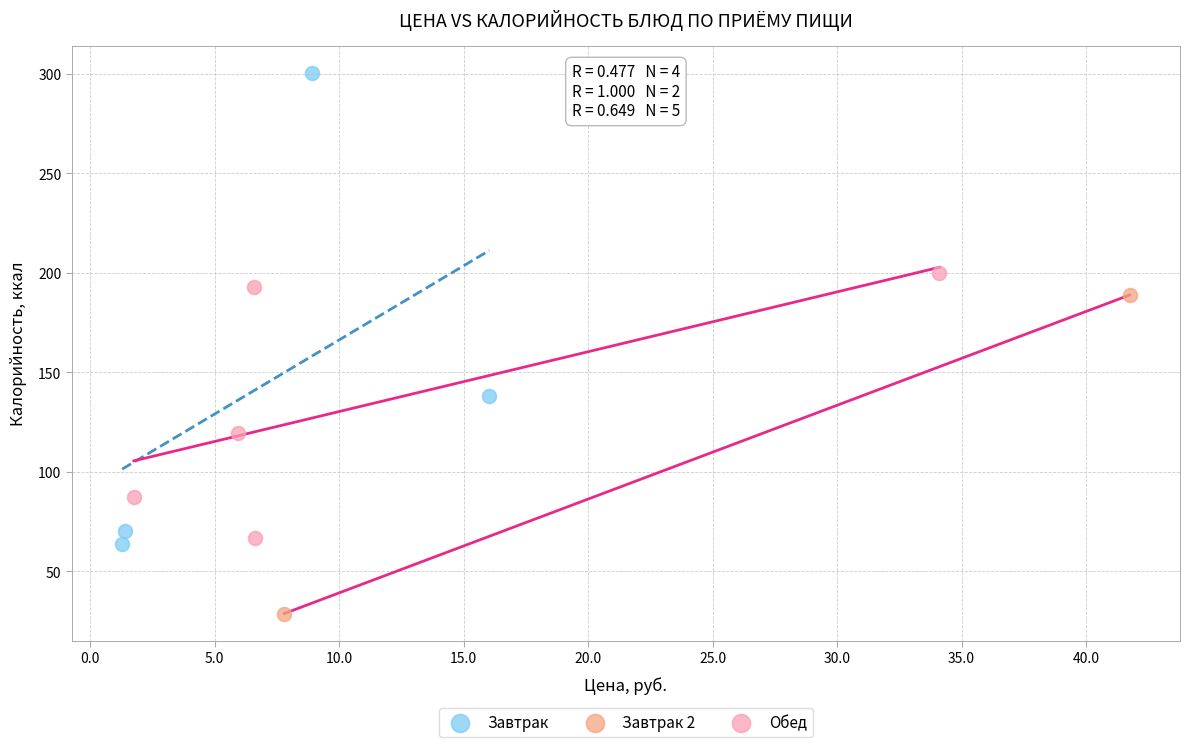

Which series reaches the minimum Y coordinate?

Завтрак 2